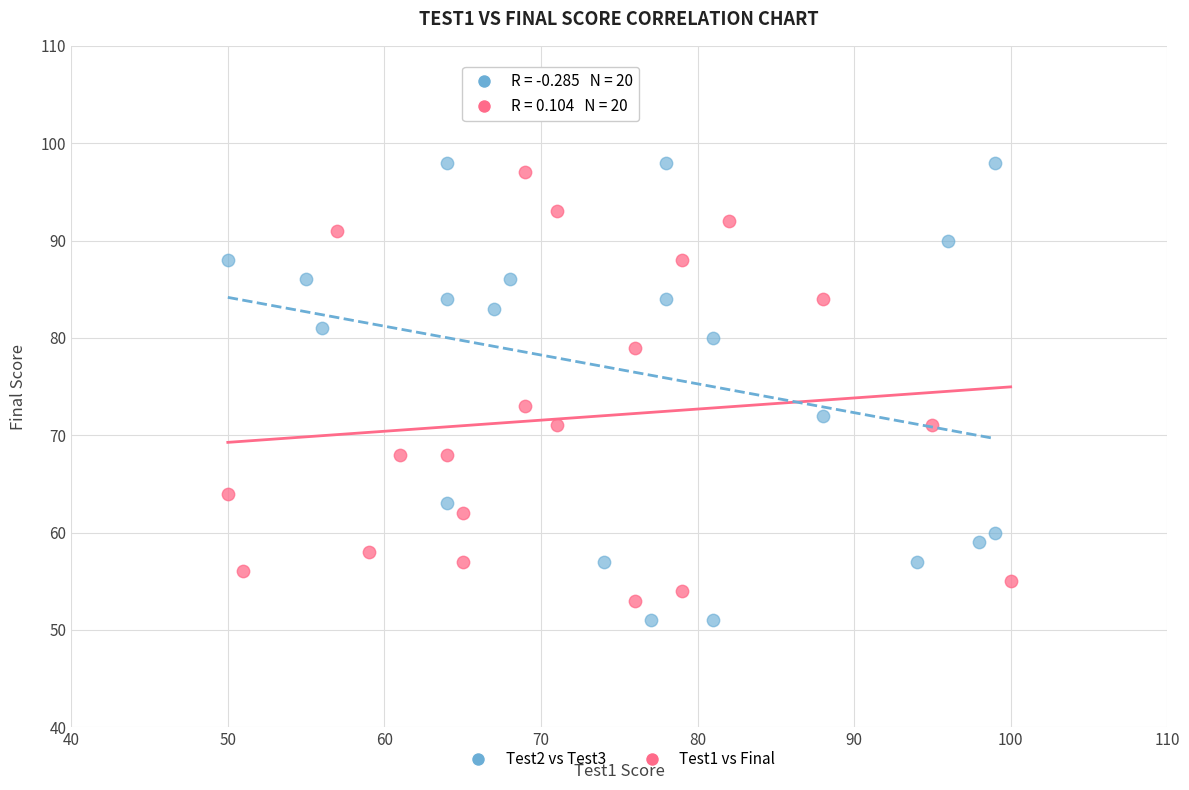

Which series reaches the maximum Y coordinate?

Test2 vs Test3